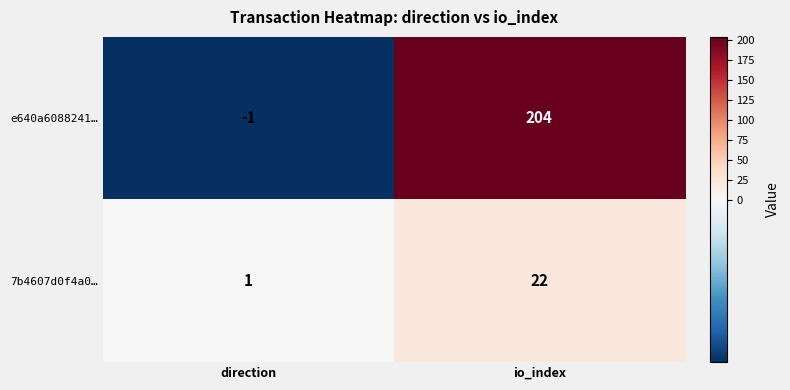

Reading left to right, what are all the values shown in this chart?

e640a6088241…: direction=-1	io_index=204
7b4607d0f4a0…: direction=1	io_index=22